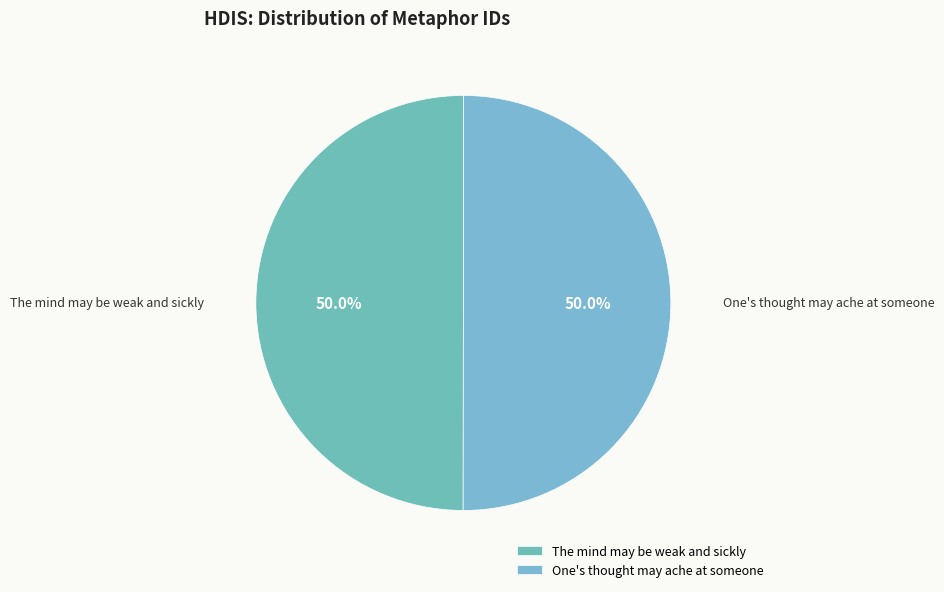

To the nearest percent, what portion does The mind may be weak and sickly represent?

50%